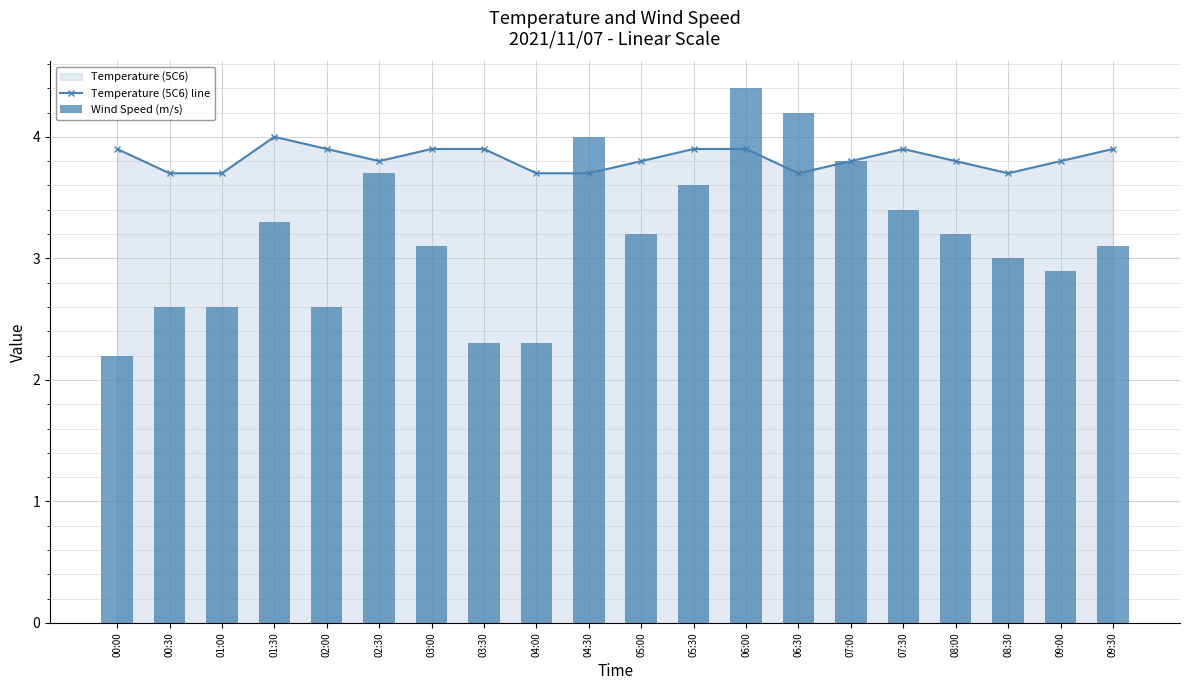

What is the value of the Temperature (5C6) line bar at the 10th from the left?

3.7